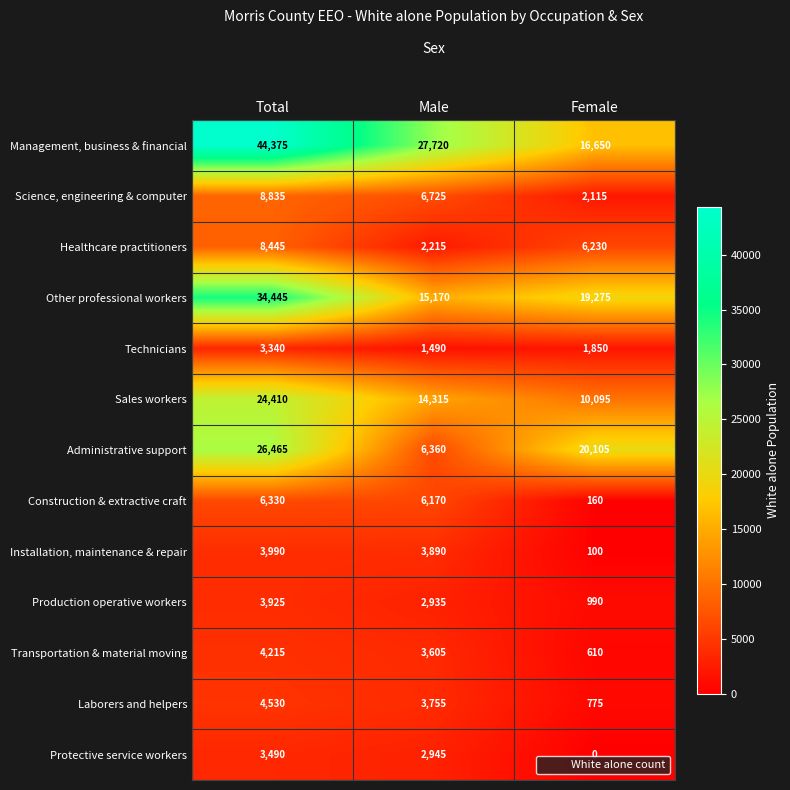

Which category has the lowest value in the Other professional workers series?

Male